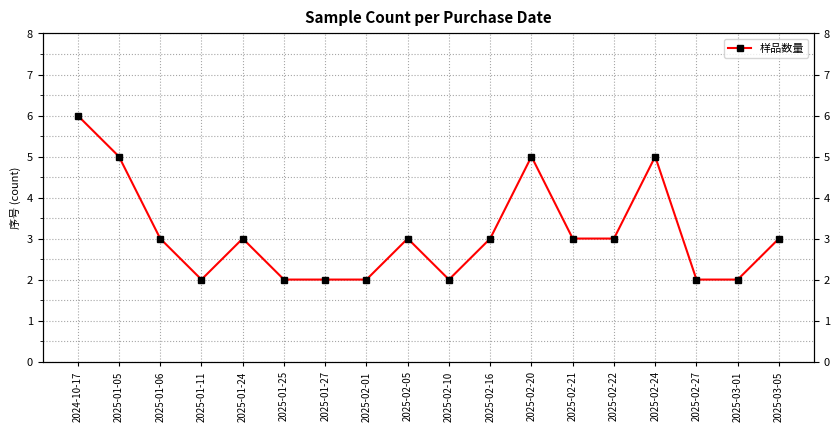

Where is the data nearest to the value 4?

2025-01-05